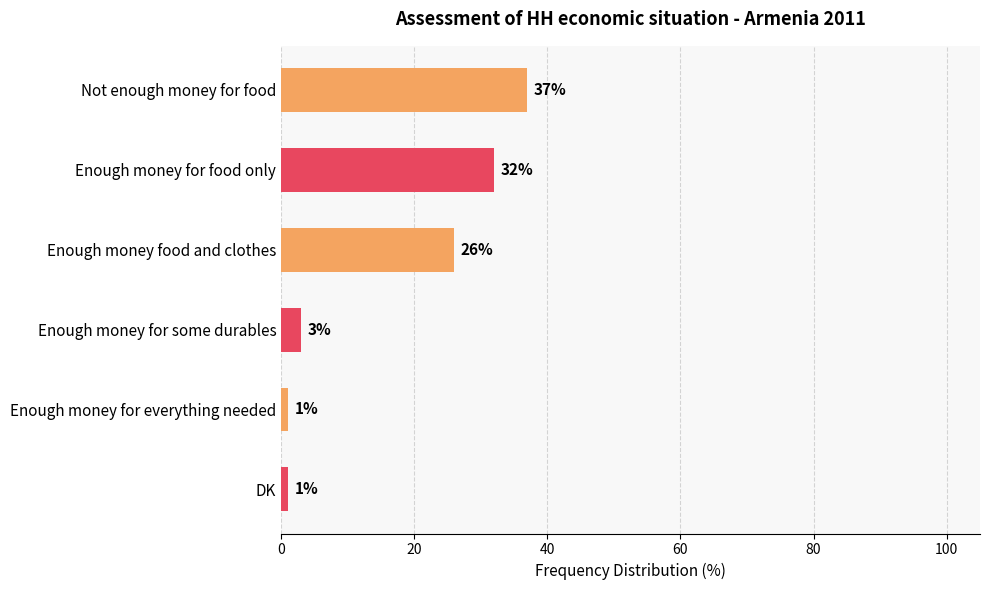

What is the label of the 6th bar from the top?

DK